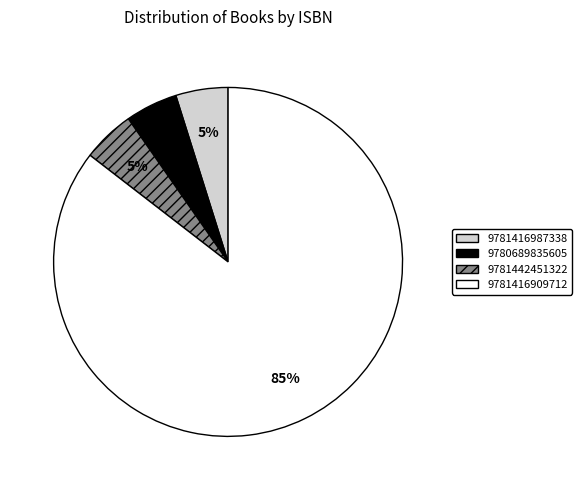

Which has a higher value, 9781416987338 or 9781416909712?

9781416909712